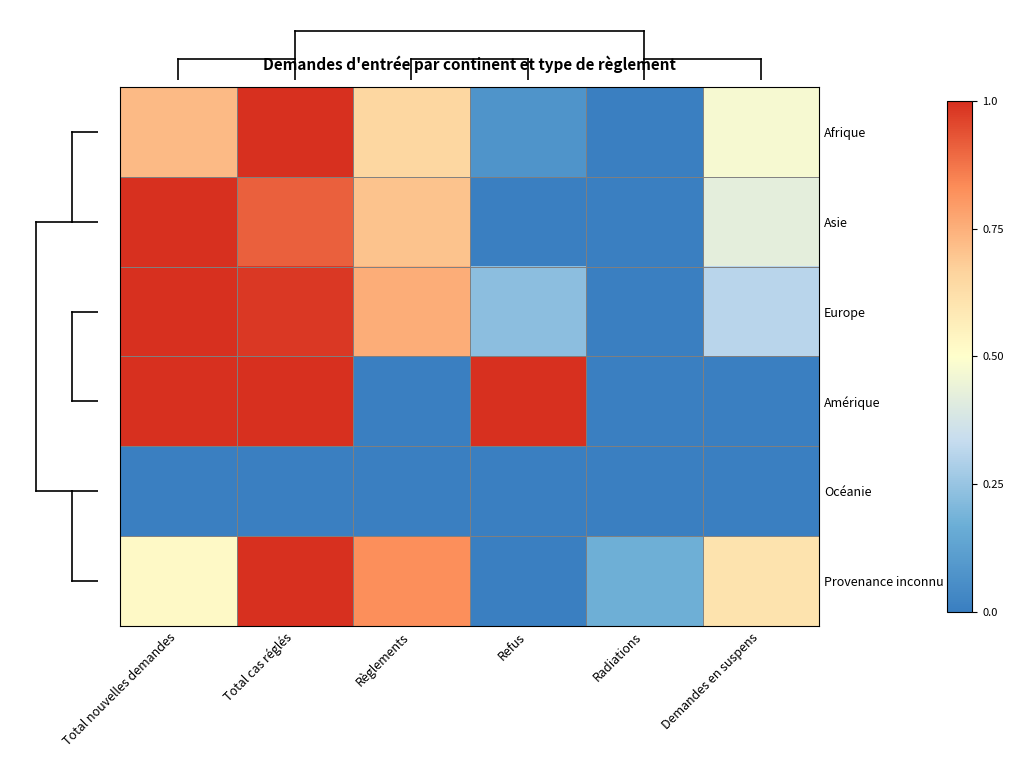

Rank the series at Total cas réglés from lowest to highest value.

Océanie, Asie, Europe, Afrique, Amérique, Provenance inconnu